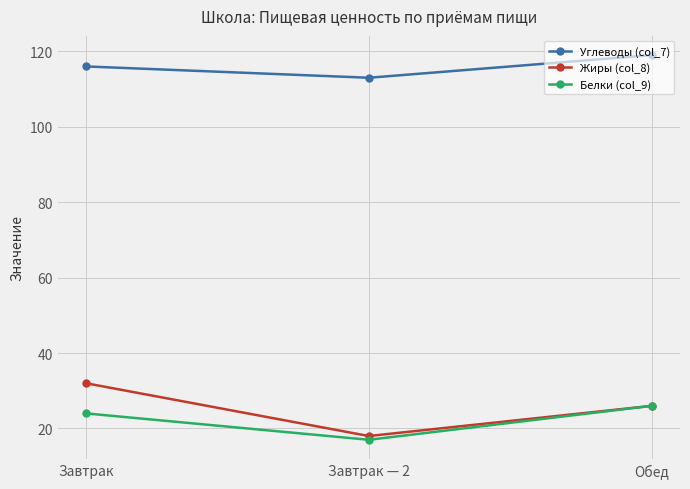

How many lines are shown in the chart?

3